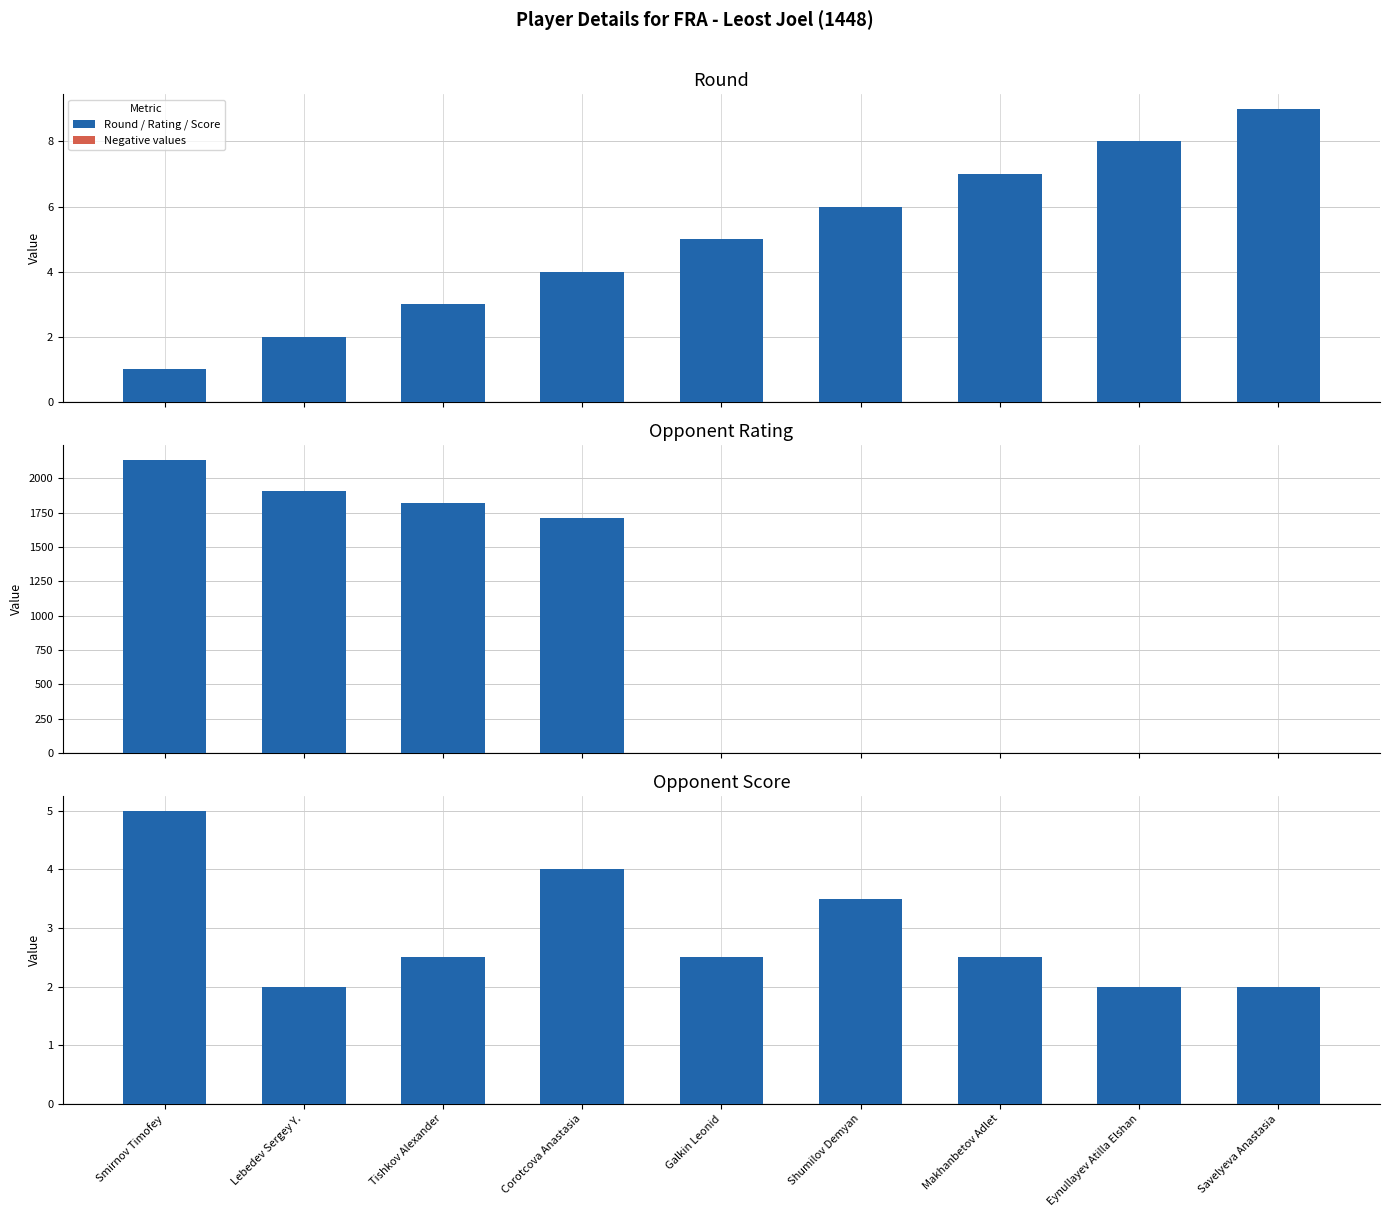

What is the difference between the maximum and minimum values in the Round series?

8.0